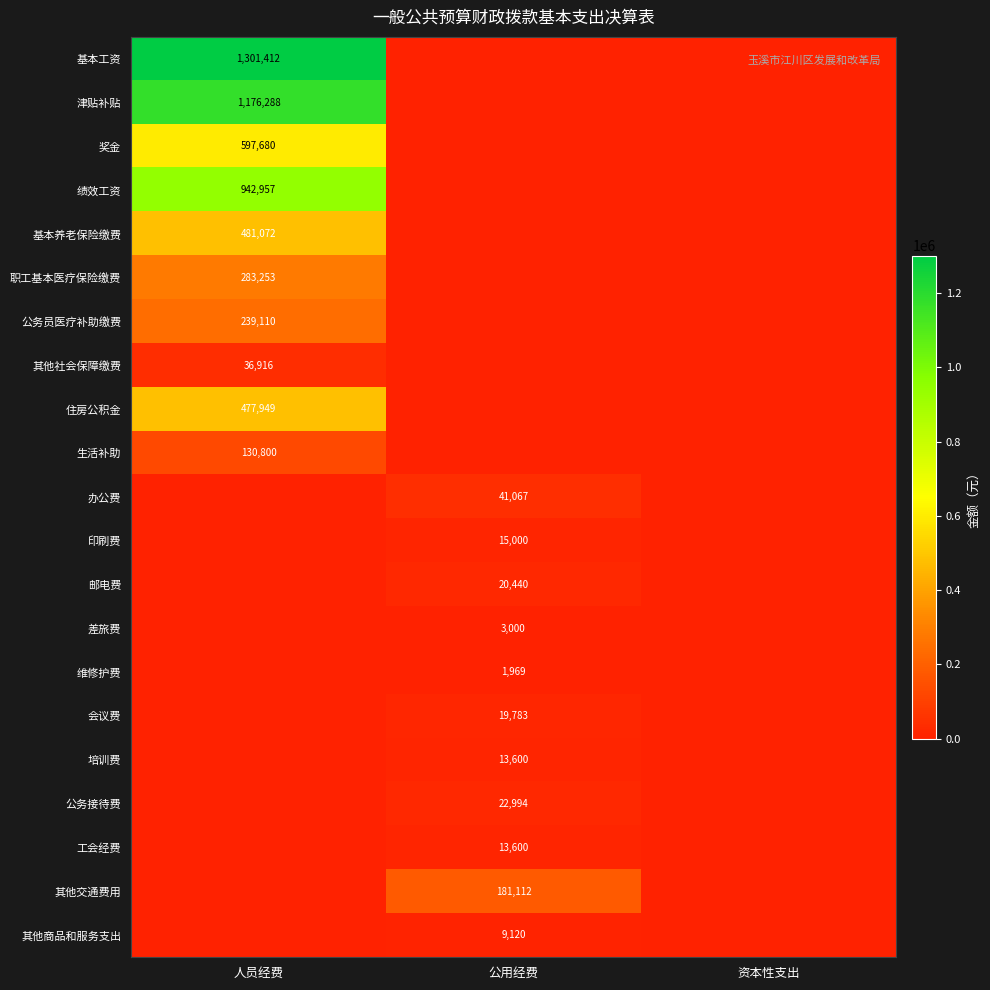

The value of 绩效工资 at 人员经费 is 1548270. True or false?

False